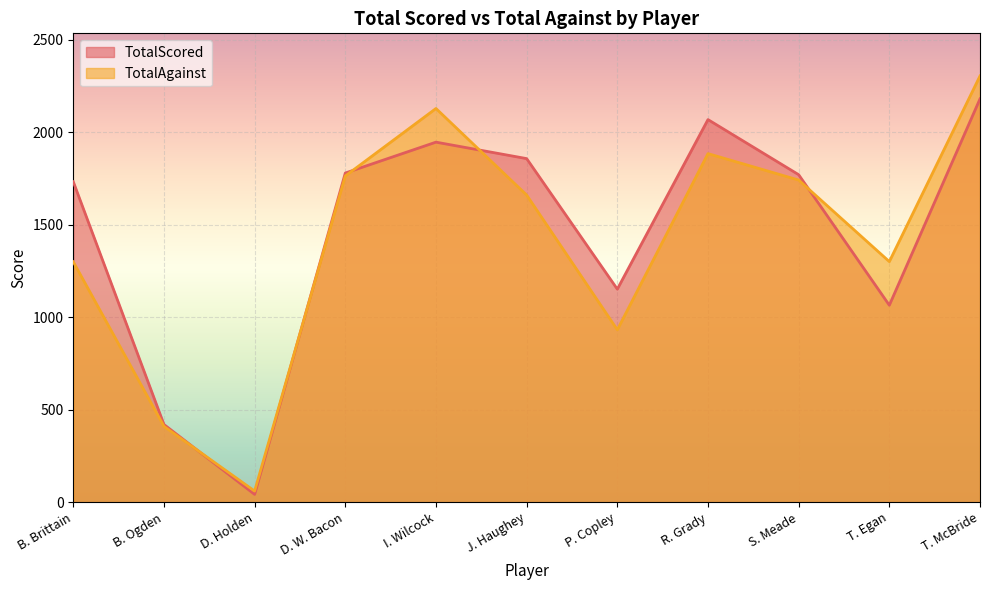

What position from the right is B. Ogden?

10